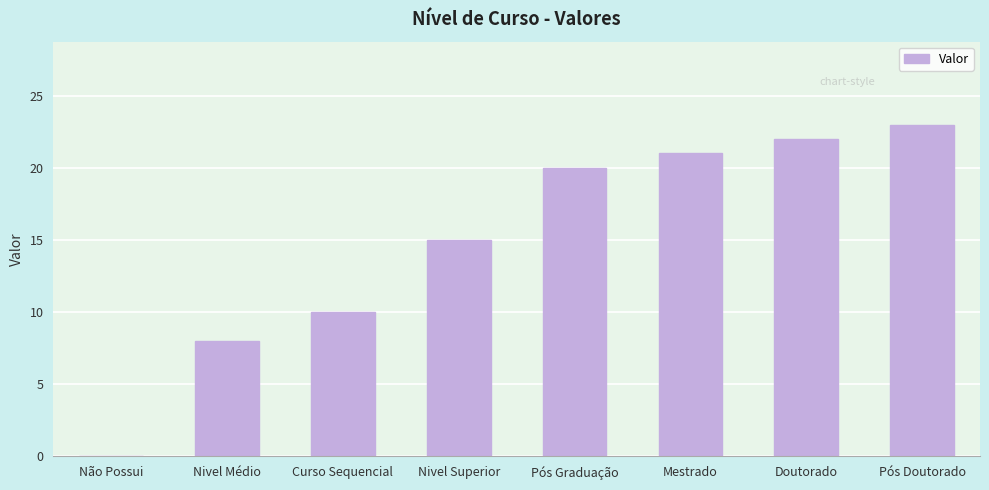

The chart shows a value of 0 at Não Possui. True or false?

True